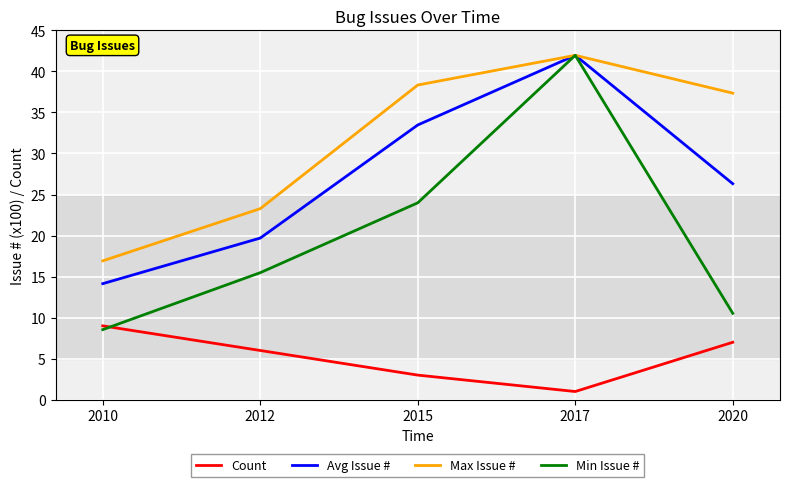

In Count, how many points are lower than both neighbors (excluding endpoints)?

1